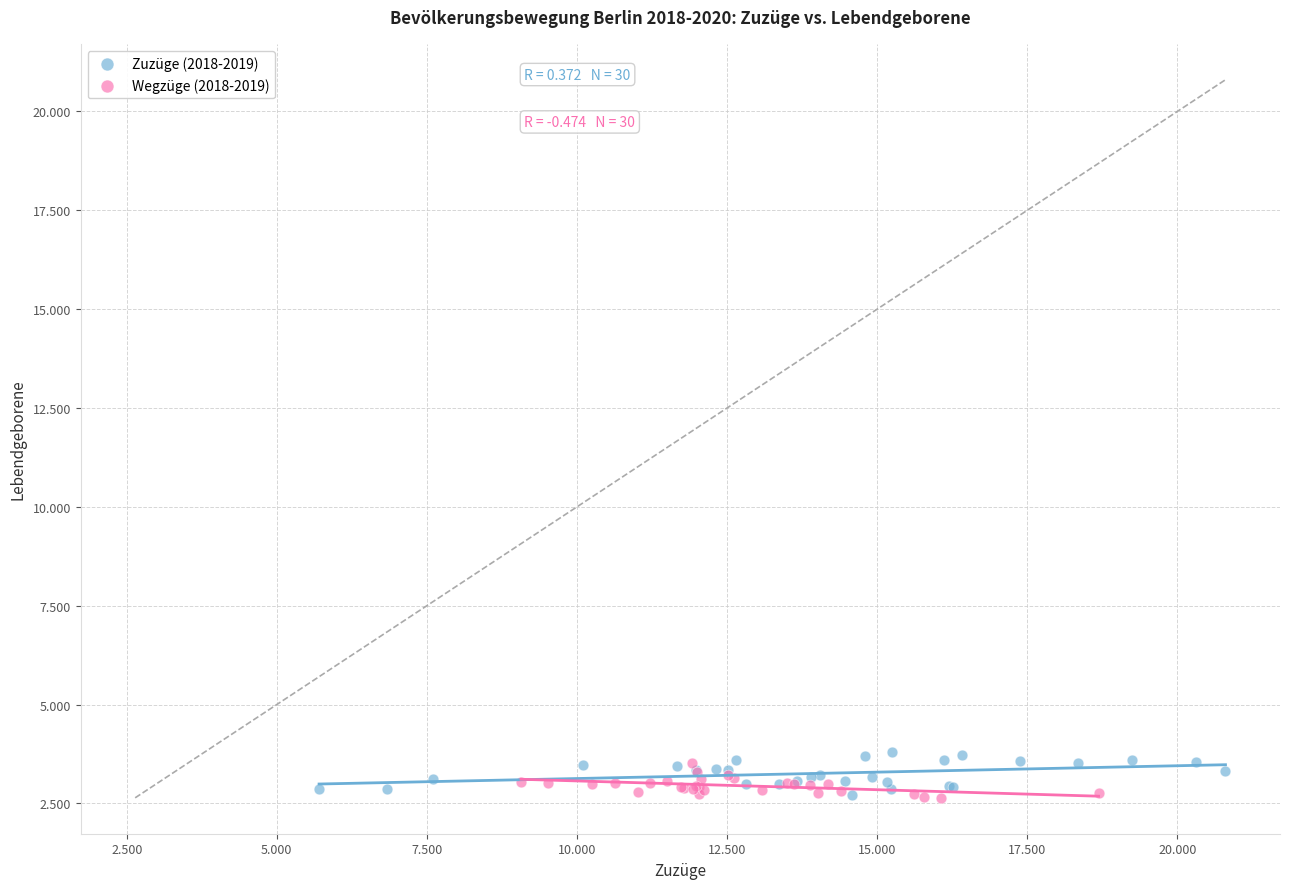

Which series reaches the maximum Y coordinate?

Zuzüge (2018-2019)